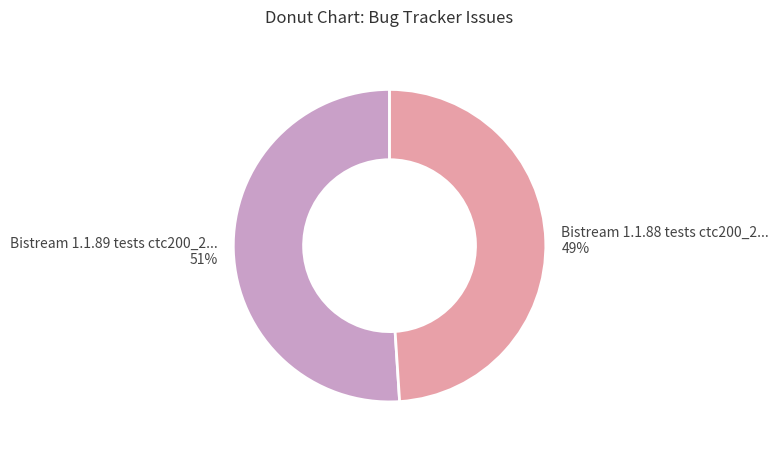

To the nearest percent, what percentage of the pie is Bistream 1.1.88 tests ctc200_2... 49%?

49%